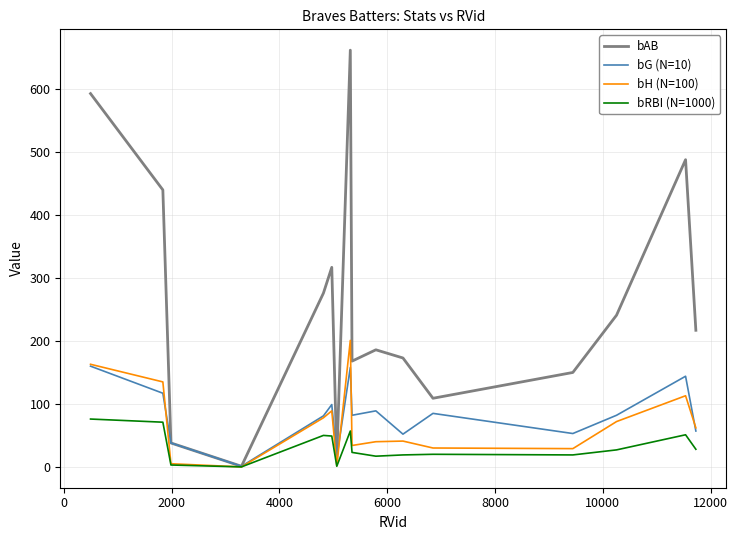

What is the highest value of the bAB series?

662